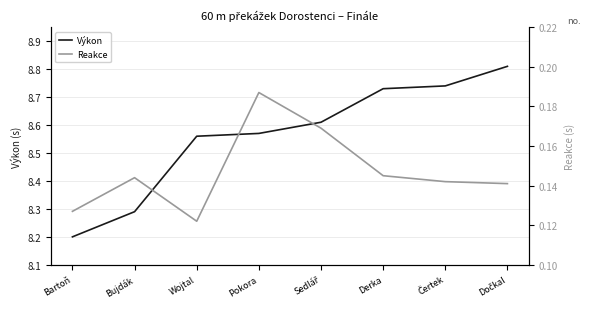

True or false: Výkon has a value of 4.6 at Bartoň.

False